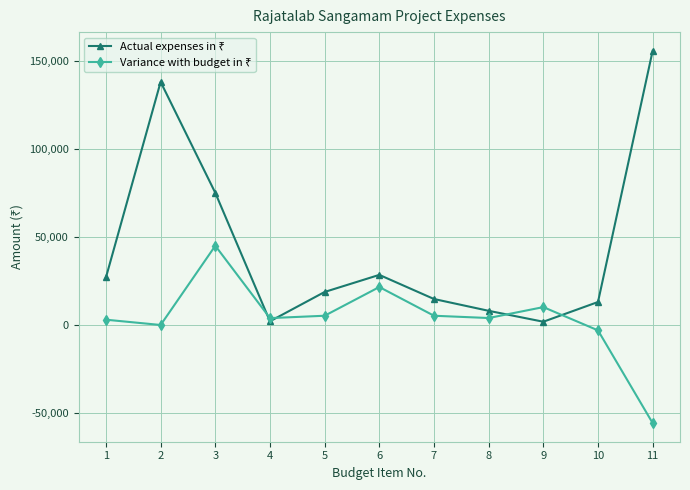

What is the minimum value shown in the chart?

-55702